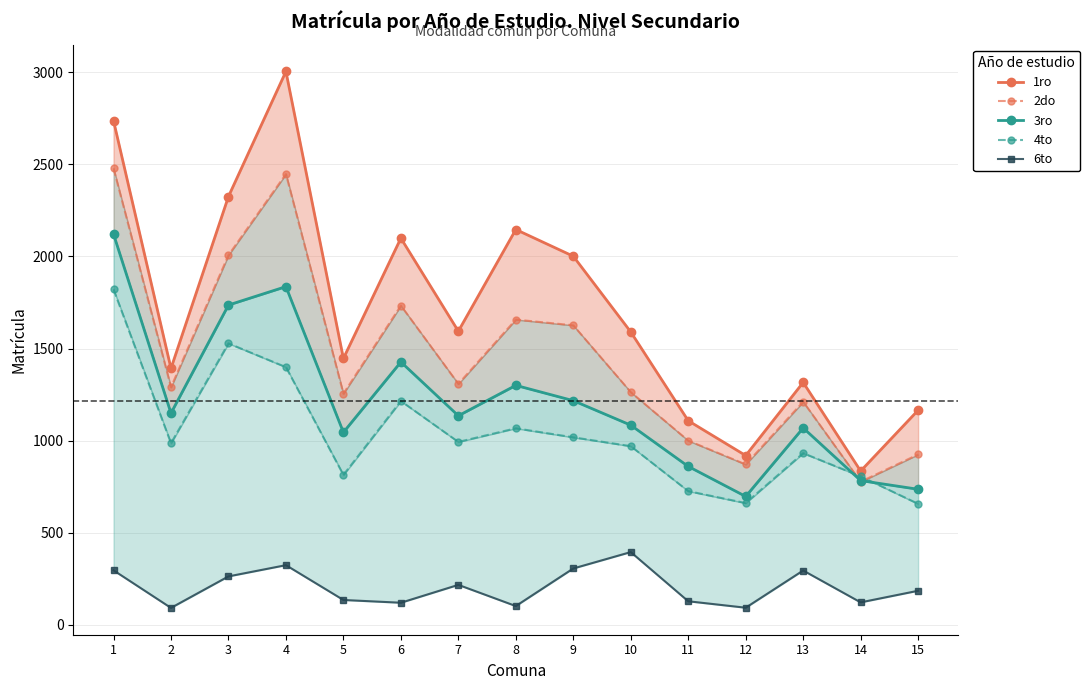

Between 13 and 12, which is larger?

13